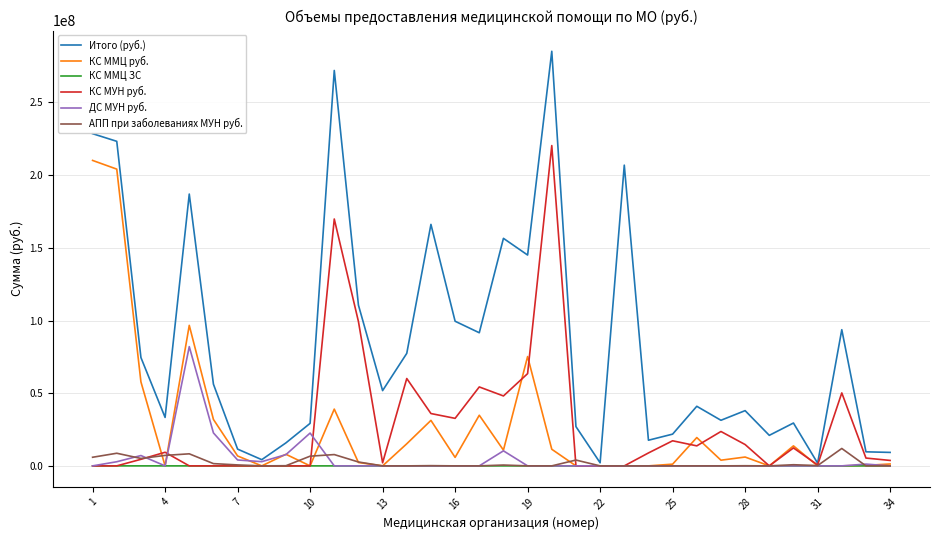

Which series has the largest range (max minus min)?

Итого (руб.)